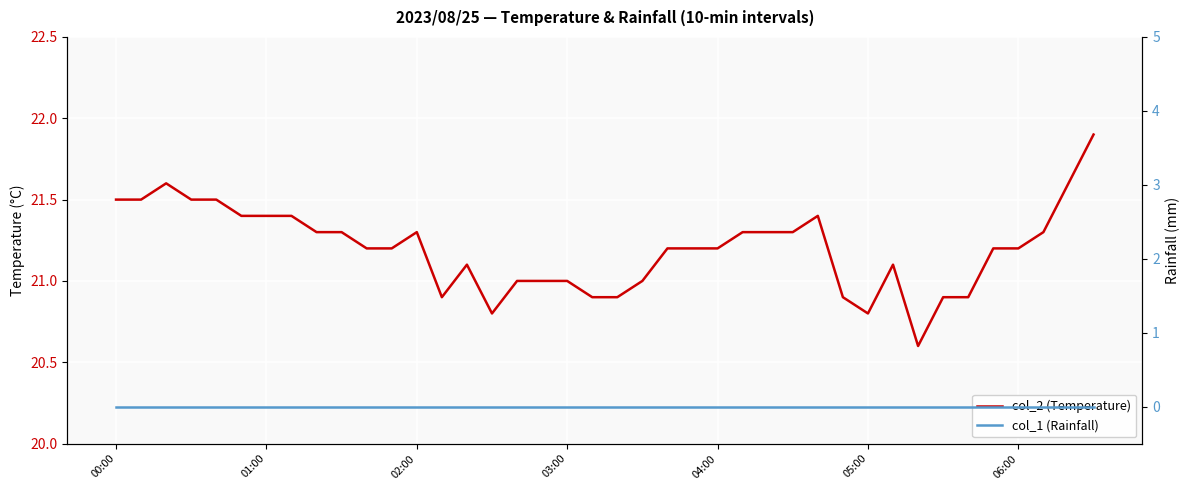

Between 35 and 31, which is larger?

35